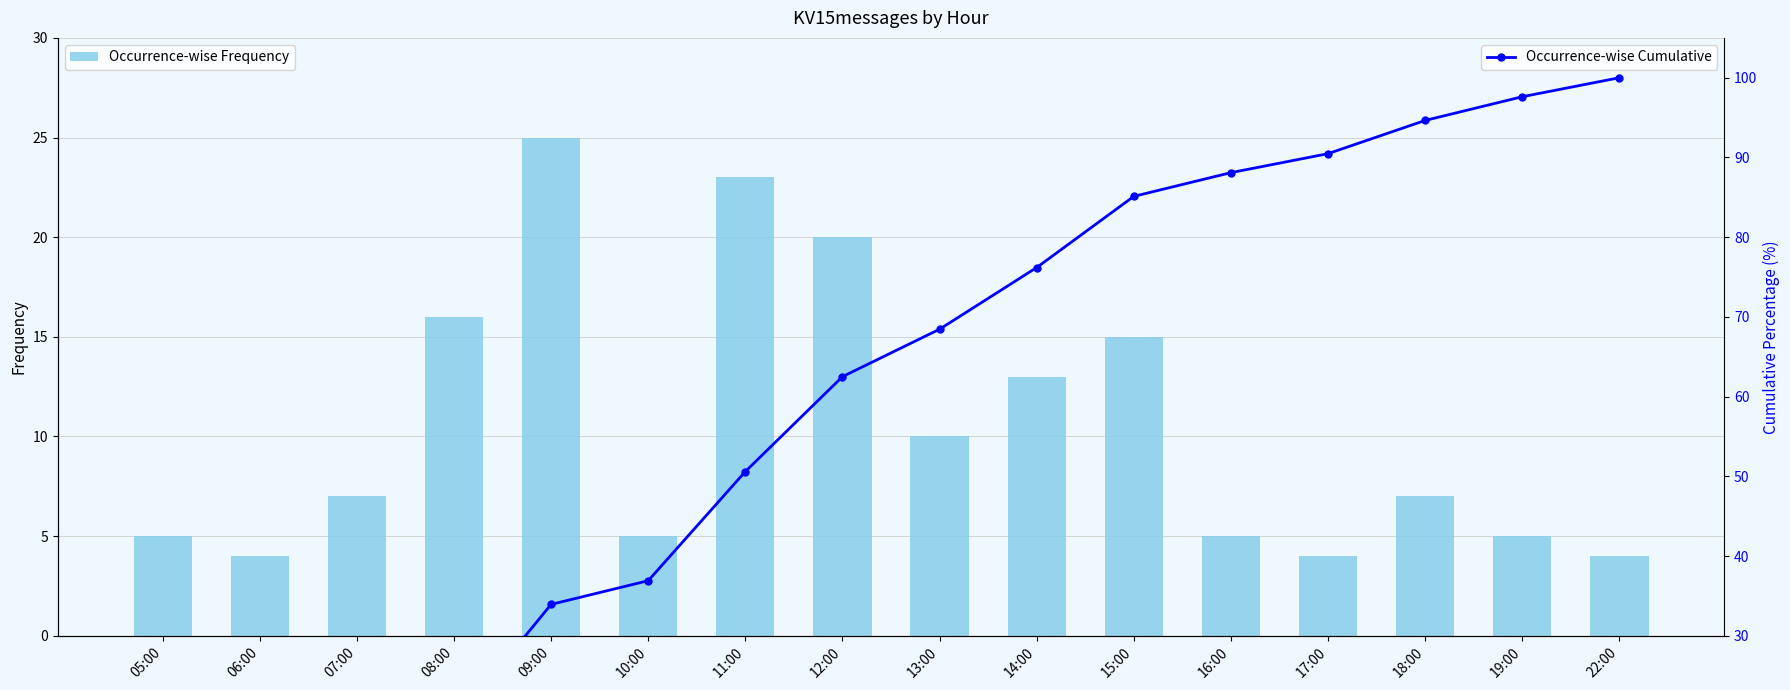

Reading left to right, what are all the values shown in this chart?

Occurrence-wise Frequency: 05:00=5.0	06:00=4.0	07:00=7.0	08:00=16.0	09:00=25.0	10:00=5.0	11:00=23.0	12:00=20.0	13:00=10.0	14:00=13.0	15:00=15.0	16:00=5.0	17:00=4.0	18:00=7.0	19:00=5.0	22:00=4.0
Occurrence-wise Cumulative: 05:00=3.0	06:00=5.4	07:00=9.5	08:00=19.0	09:00=33.9	10:00=36.9	11:00=50.6	12:00=62.5	13:00=68.5	14:00=76.2	15:00=85.1	16:00=88.1	17:00=90.5	18:00=94.6	19:00=97.6	22:00=100.0